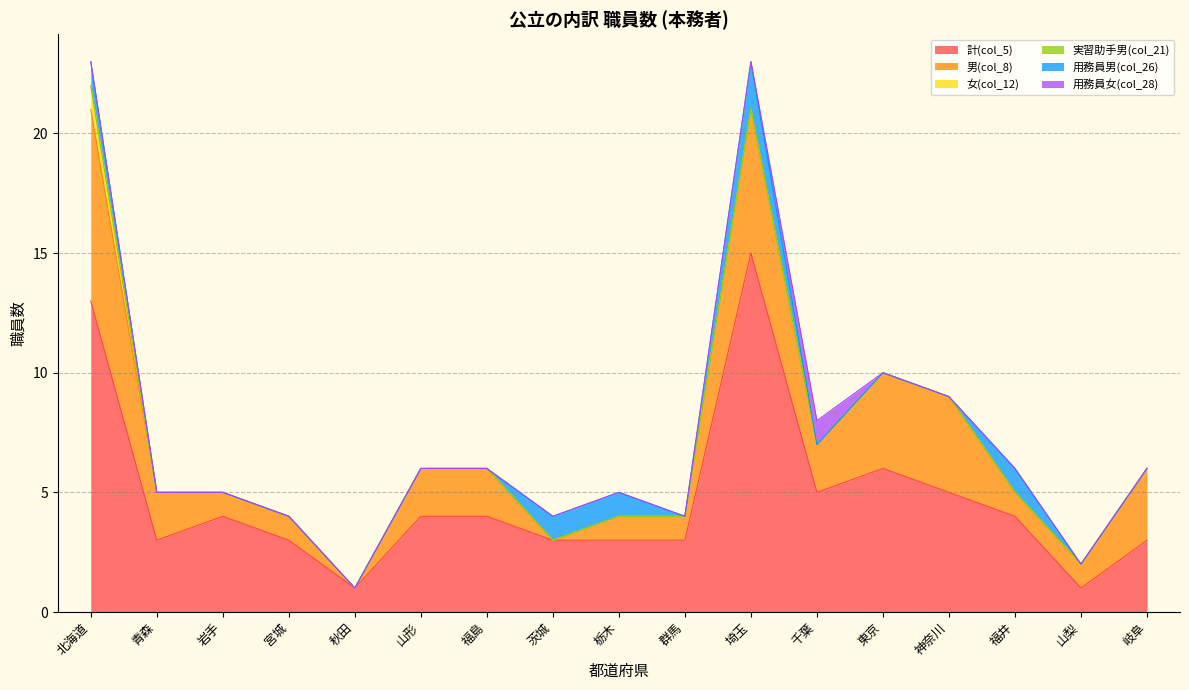

What is the minimum value for 計(col_5)?

1